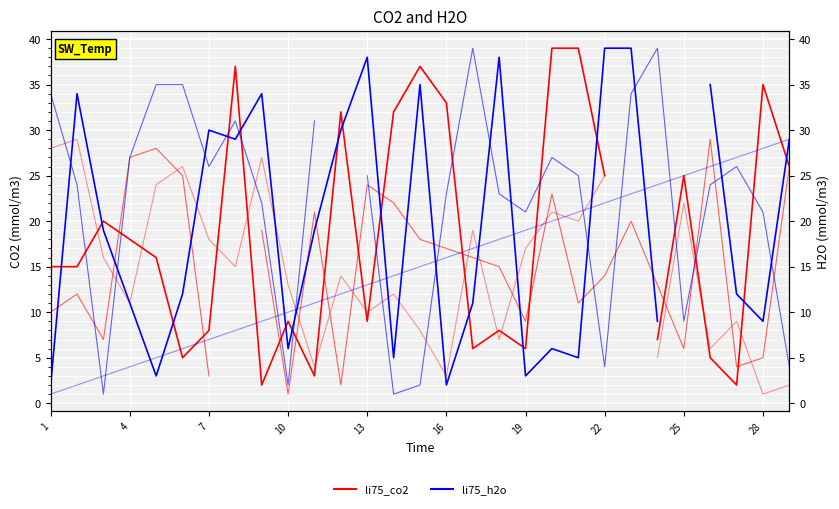

Count the number of data series in this chart.

2